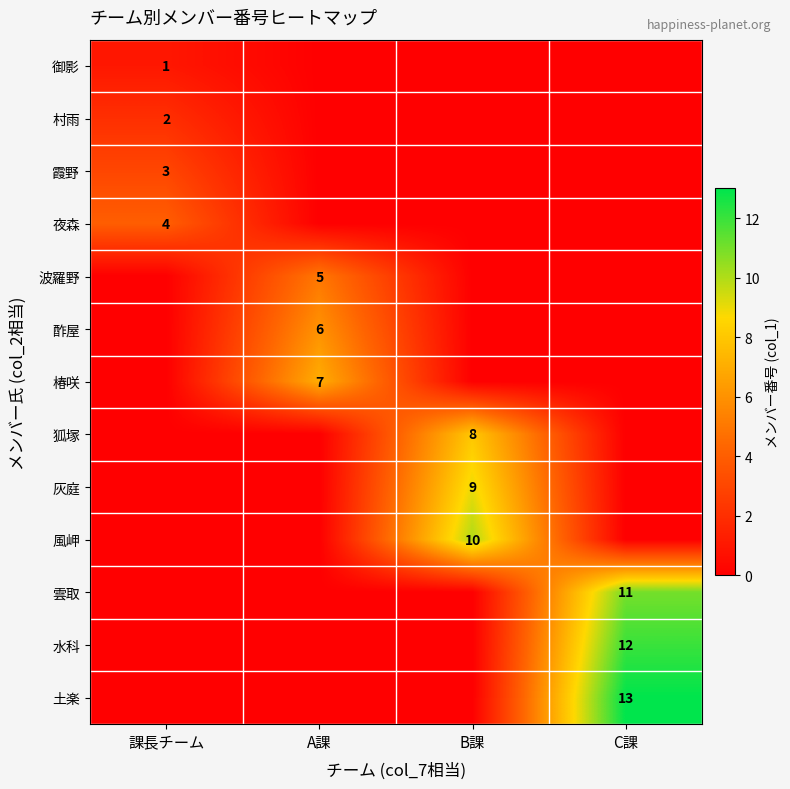

What is the difference between the highest and lowest values at A課?

7